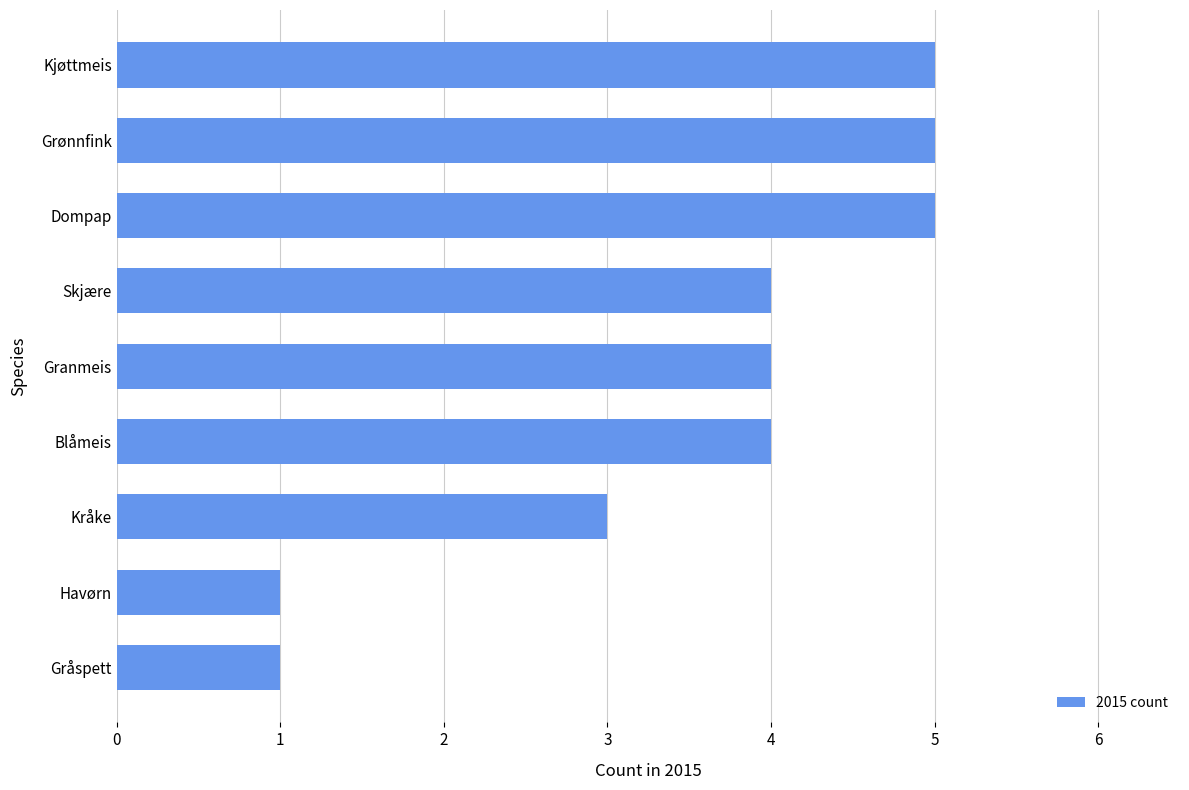

What is the approximate value at Kjøttmeis?

5